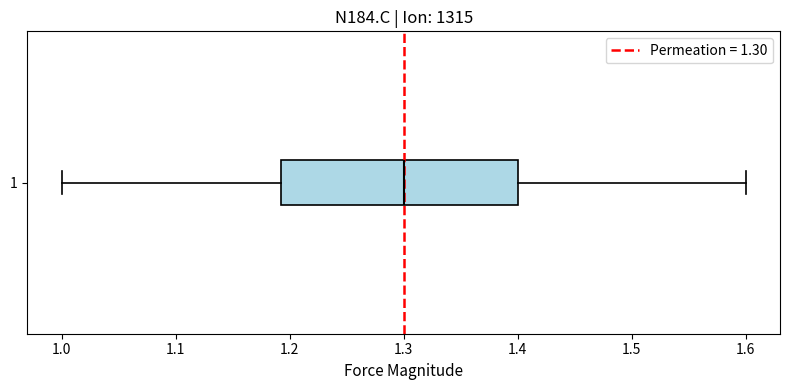

Read this box plot against the x-axis: the position of the median line, the range covered by the box, and the ends of both whiskers. The values are not printed on the chart, so give them approximately, as read against the axis.

median 1.30, box 1.19 to 1.40, whiskers 1.00 to 1.60